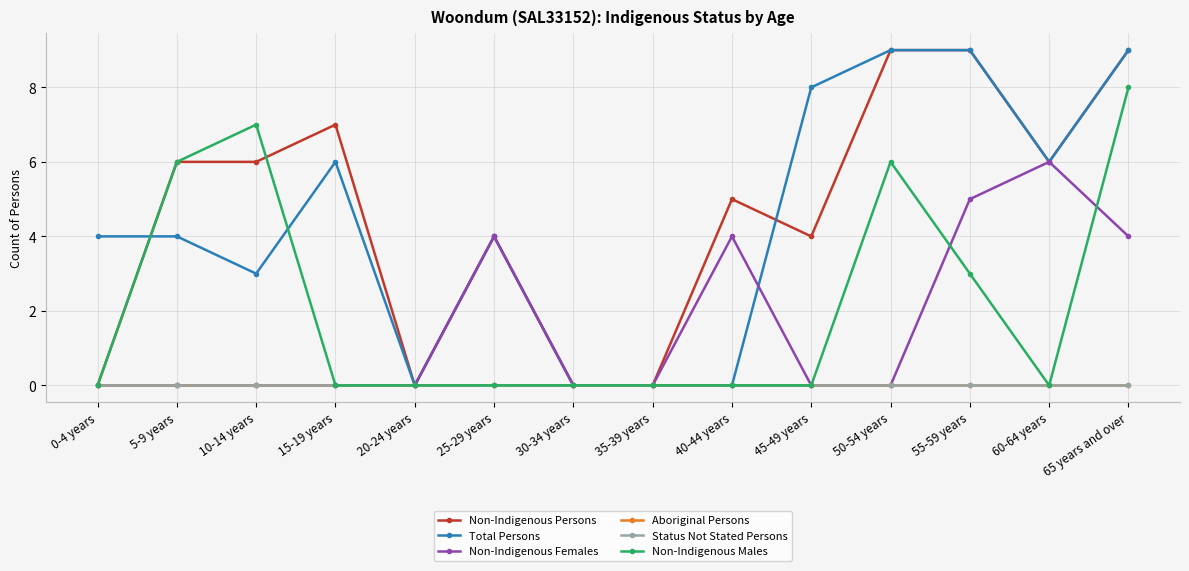

Reading right to left, transcribe all the data shown in this chart.

Non-Indigenous Persons: 9	6	9	9	4	5	0	0	4	0	7	6	6	0
Total Persons: 9	6	9	9	8	0	0	0	4	0	6	3	4	4
Non-Indigenous Females: 4	6	5	0	0	4	0	0	4	0	0	0	0	0
Aboriginal Persons: 0	0	0	0	0	0	0	0	0	0	0	0	0	0
Status Not Stated Persons: 0	0	0	0	0	0	0	0	0	0	0	0	0	0
Non-Indigenous Males: 8	0	3	6	0	0	0	0	0	0	0	7	6	0